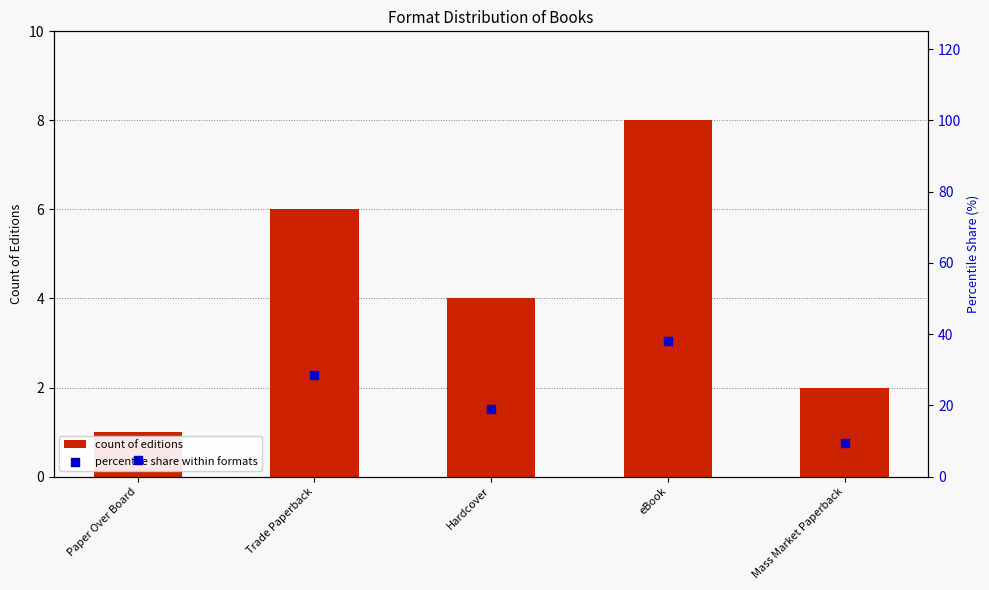

Is the value of count of editions at Paper Over Board greater than the value of percentile share within formats at eBook?

No